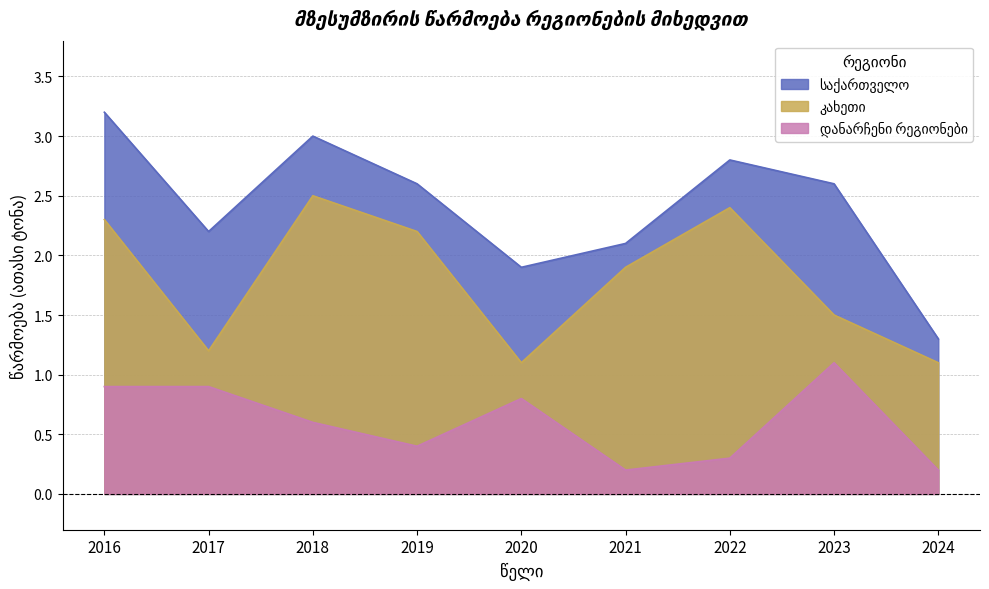

At which category does the chart reach its minimum across all series?

2021